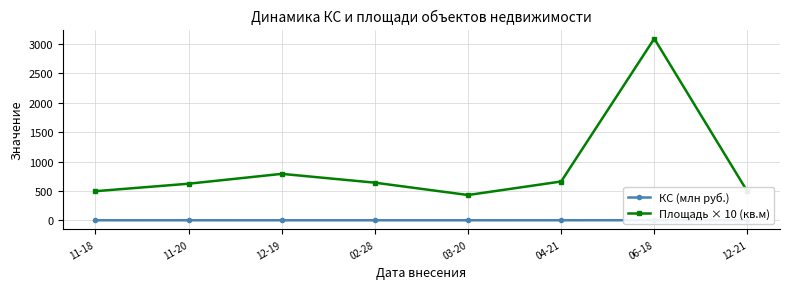

How many lines are shown in the chart?

2